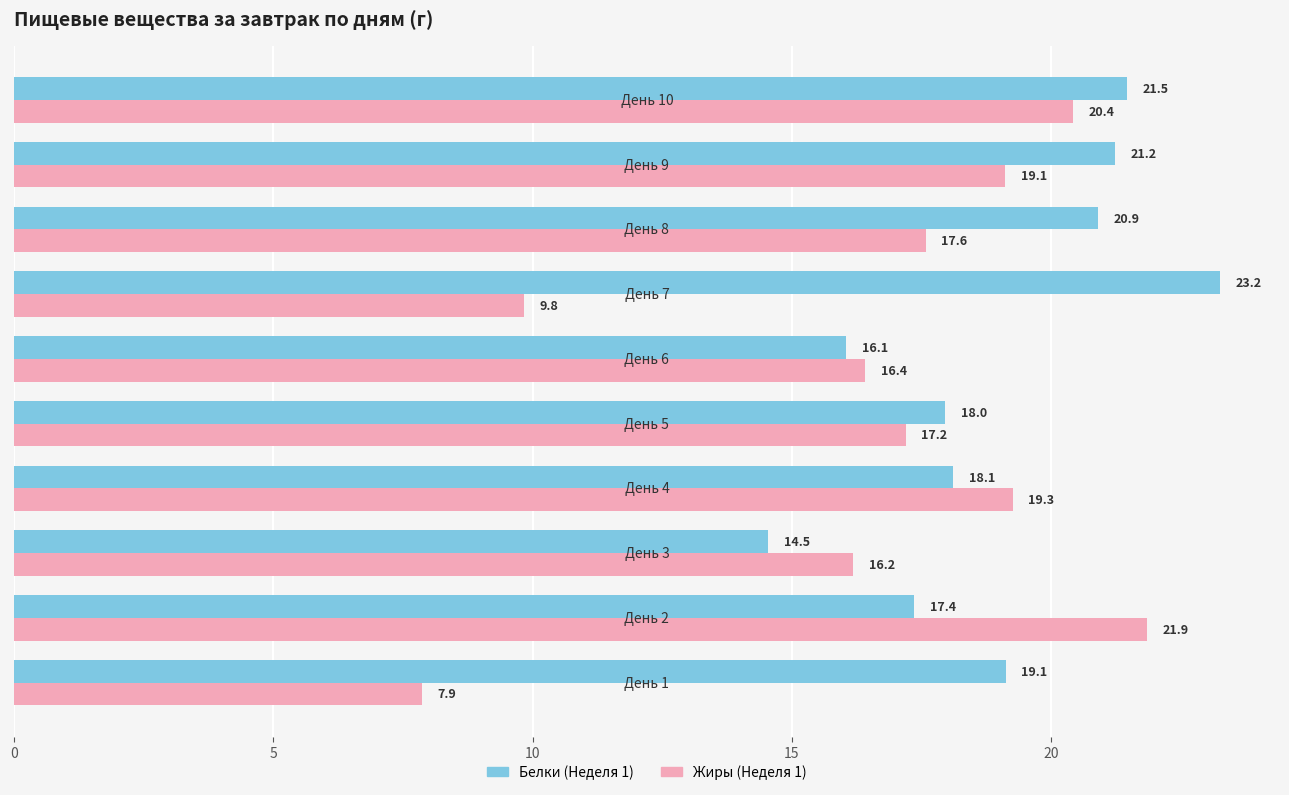

What is the difference between the maximum and minimum values in the Белки (Неделя 1) series?

8.7